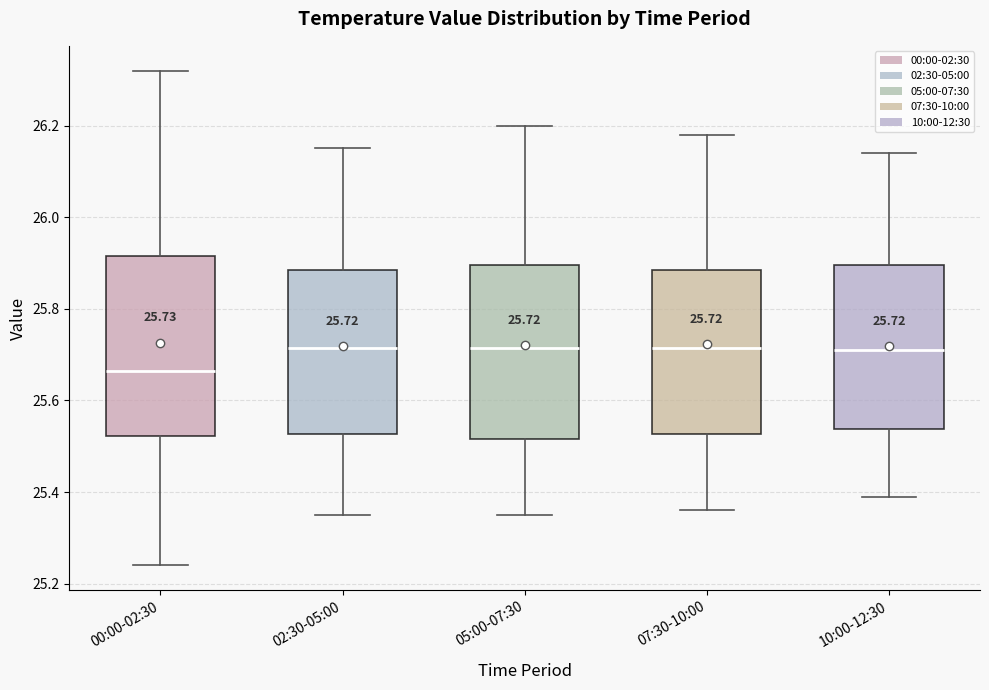

Which box has the lowest median line?

00:00-02:30